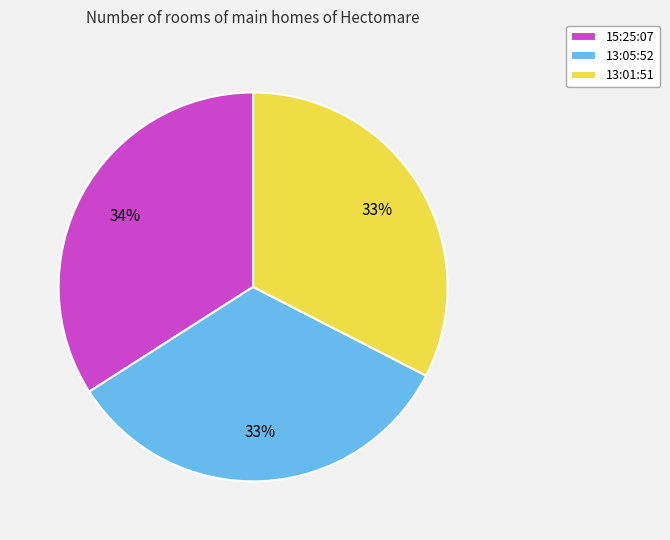

To the nearest percent, what percentage of the pie is 15:25:07?

34%